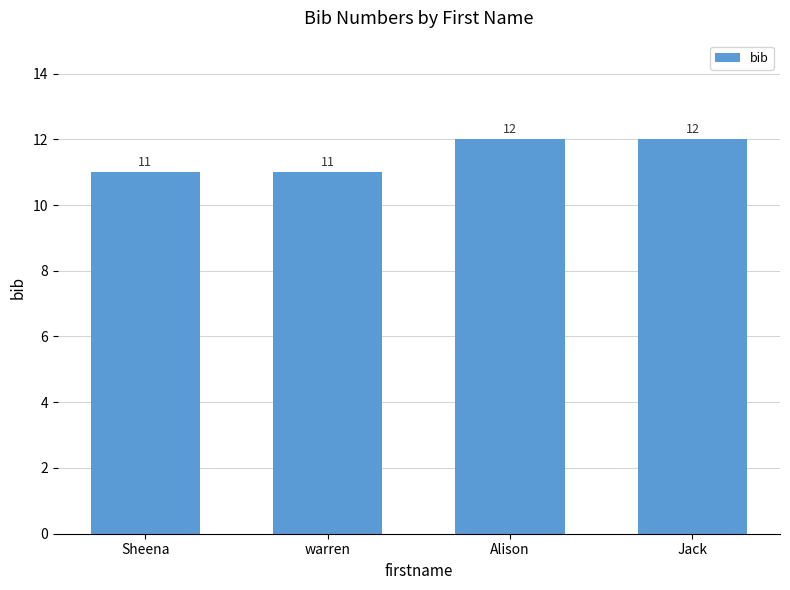

Reading right to left, list all the values displayed in this chart.

12	12	11	11